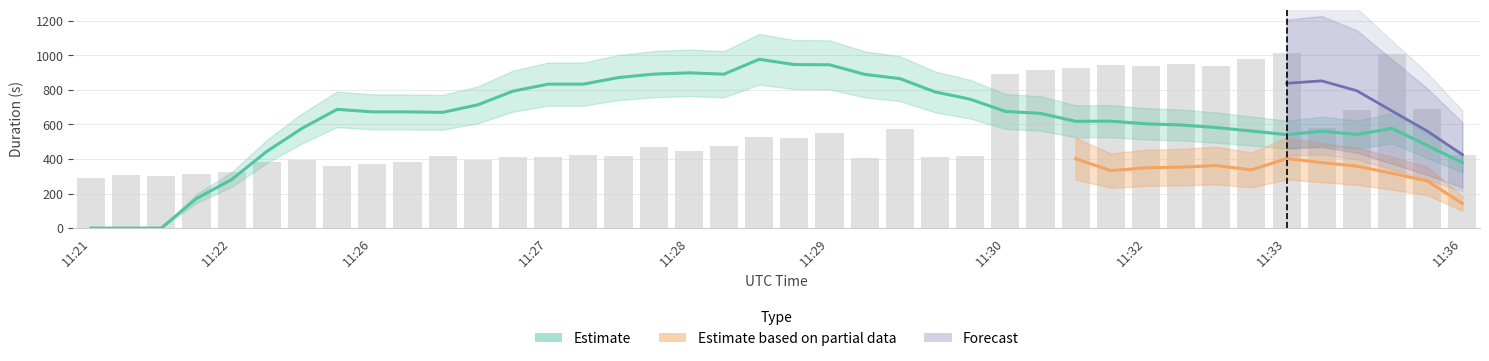

Between 2021-11-29T11:30:29 and 2021-11-29T11:26:39, which is larger?

2021-11-29T11:30:29